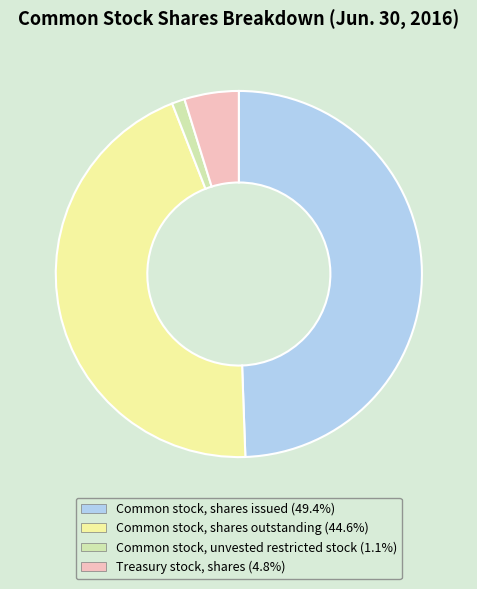

What is the largest slice in the pie chart?

Common stock, shares issued